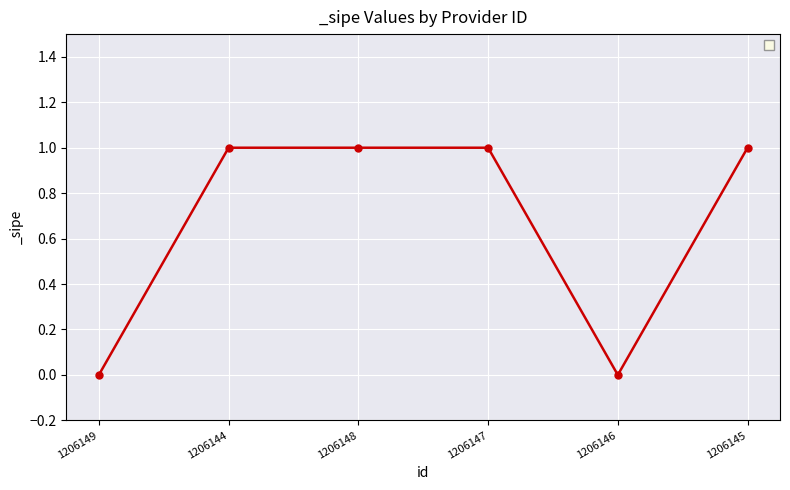

True or false: the data shows 1 at 1206148.

True